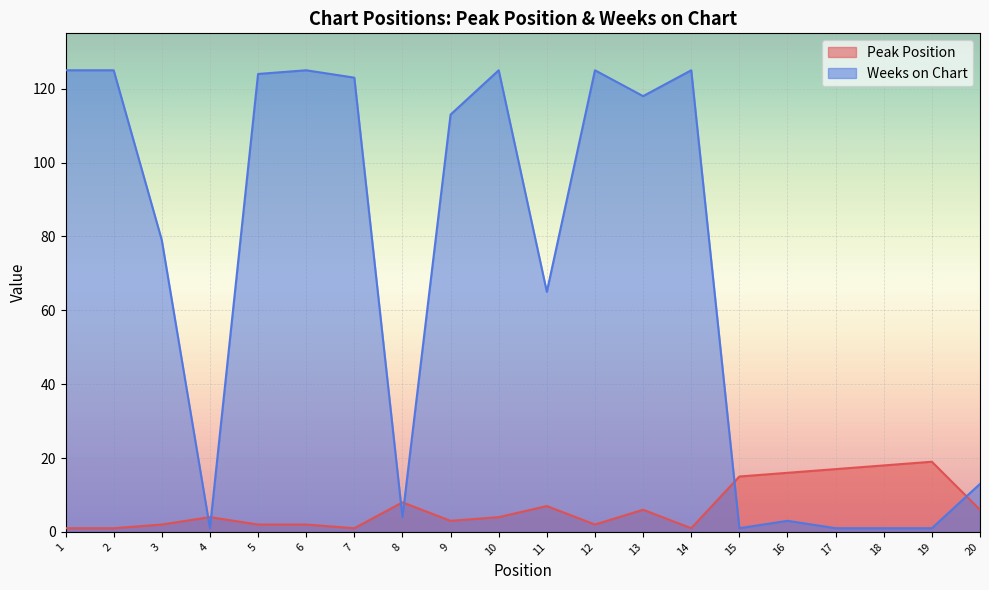

What is the sum of the Peak Position values at 18 and 3?

20